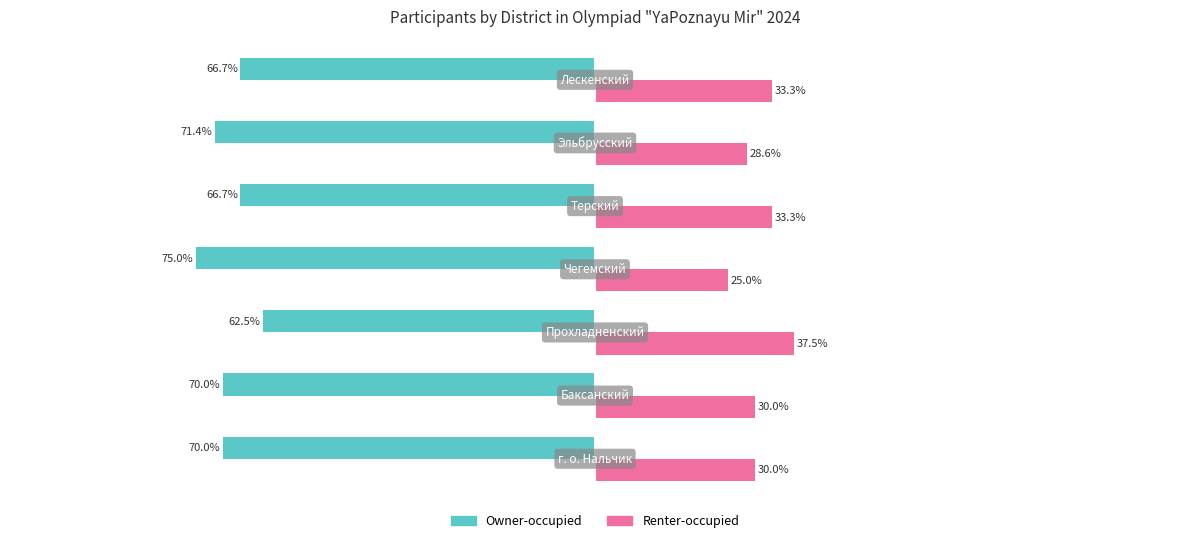

Rank the series by their maximum value, from lowest to highest.

Owner-occupied, Renter-occupied